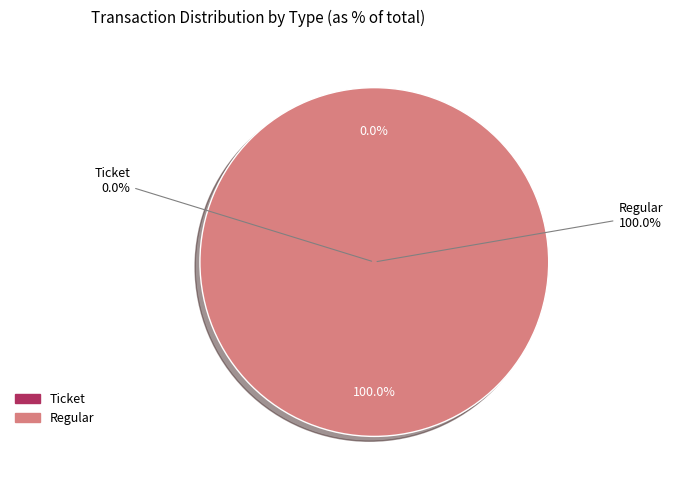

Which slice is the smallest?

Ticket